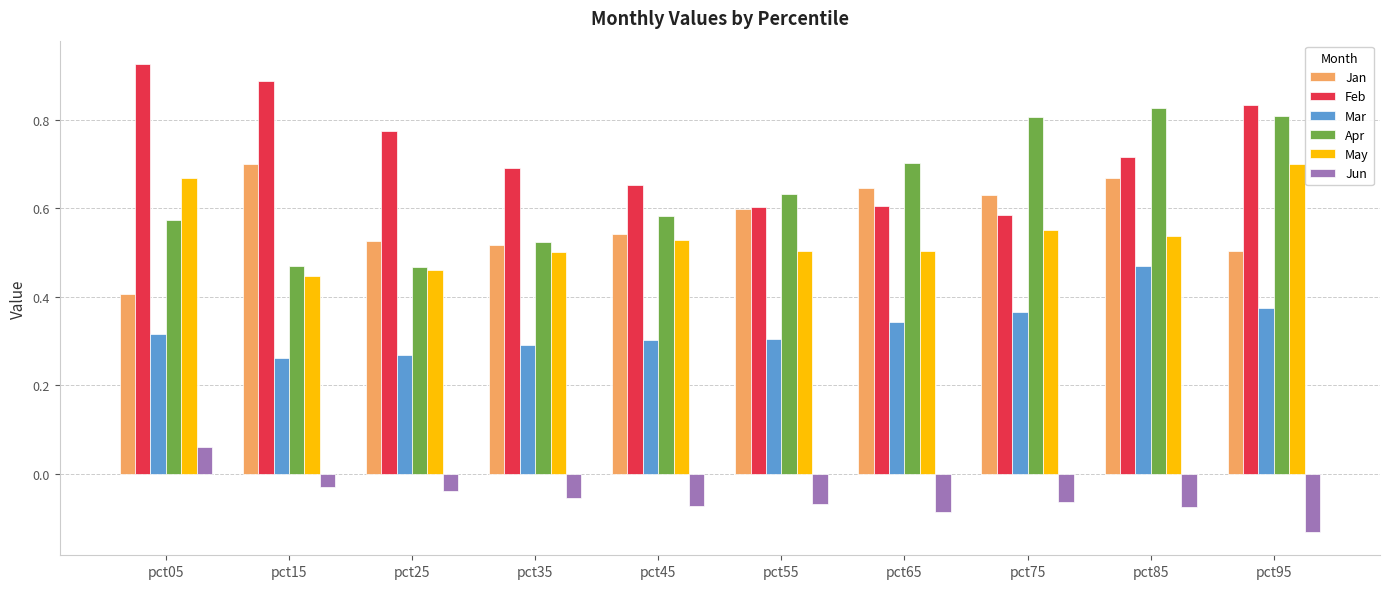

Where does the Jun series first go above 0?

pct05